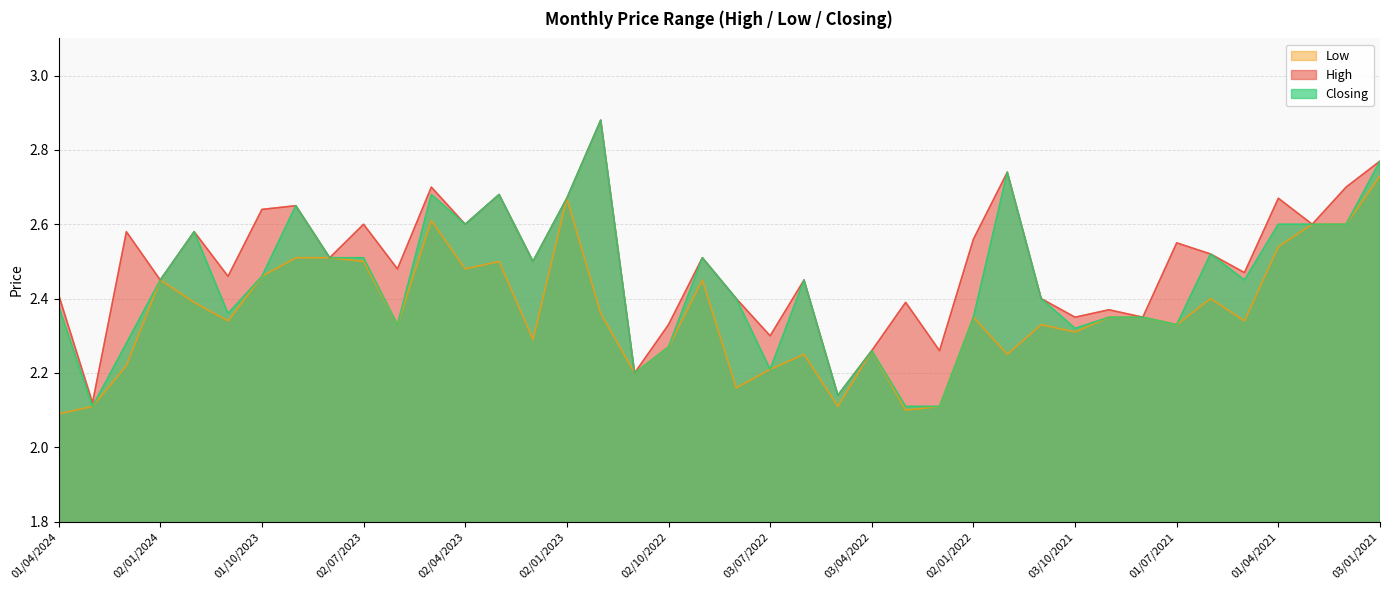

Is it true that Closing equals 3.8 at 01/11/2022?

False